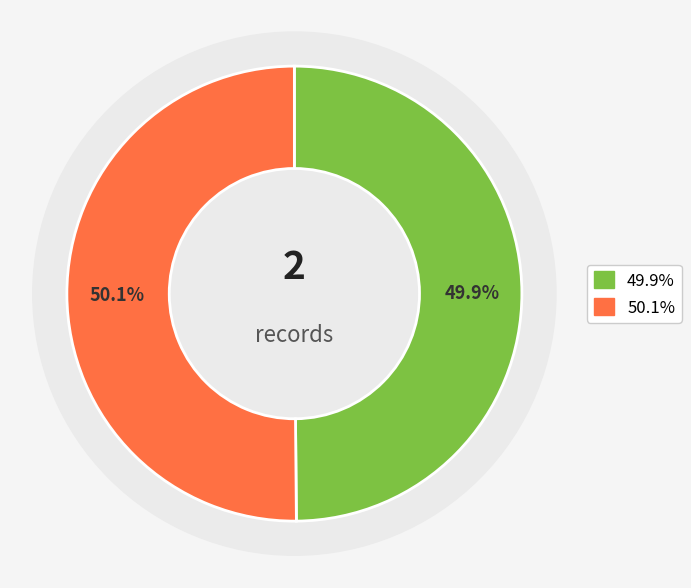

What is the change in value from 2018-02-14T12:50:47.635Z to 2018-02-14T12:53:13.887Z?

+0.2